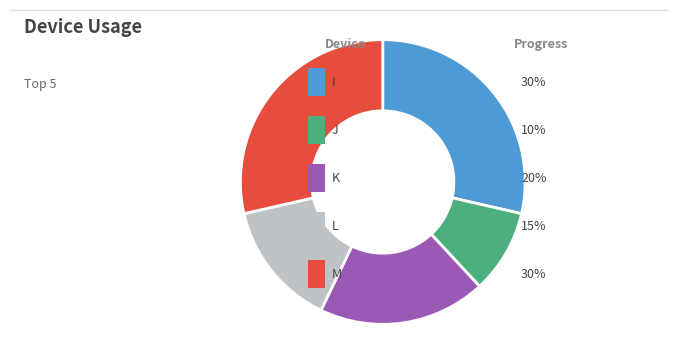

Is there any slice that represents more than half of the pie?

No